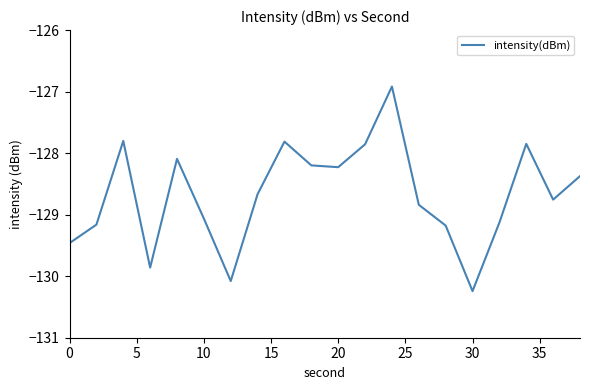

What is the minimum value shown in the chart?

-130.2